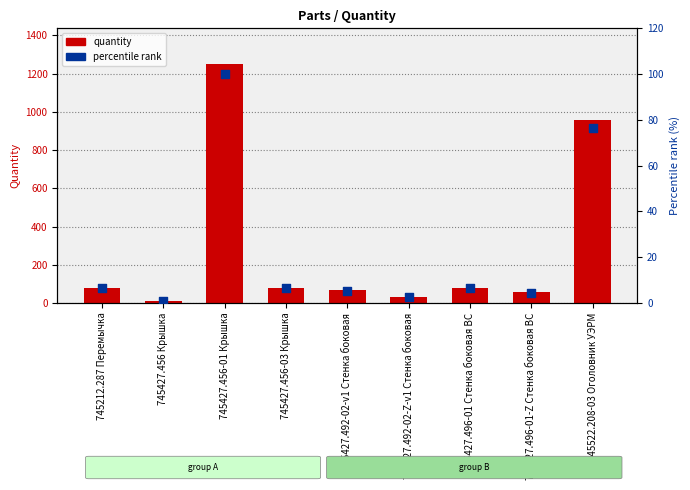

Which series reaches the maximum Y coordinate?

quantity